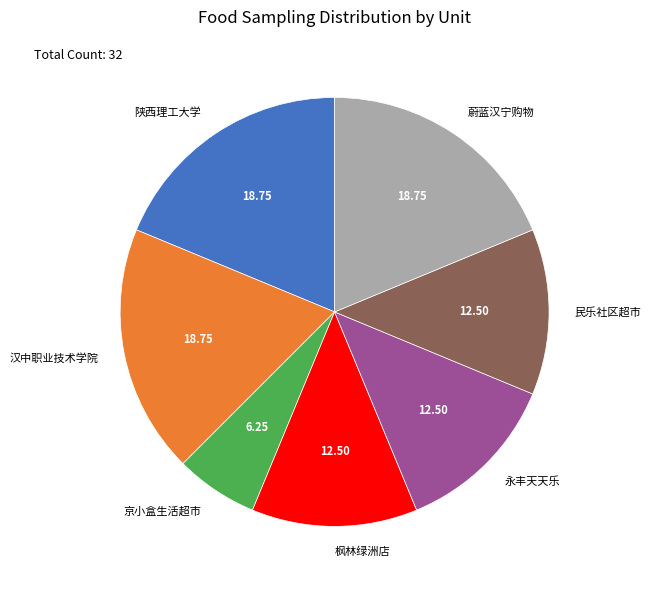

What is the ratio of the value at 民乐社区超市 to the value at 陕西理工大学?

0.7